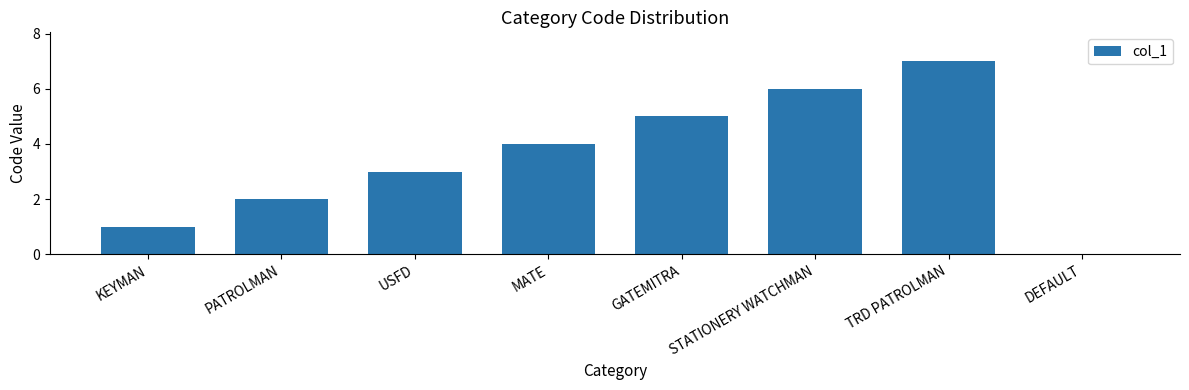

What is the sum of the values at KEYMAN and STATIONERY WATCHMAN?

7